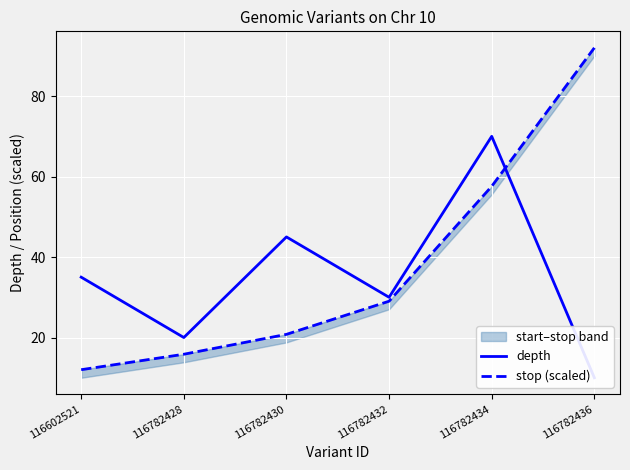

Which label corresponds to the largest value in the chart?

116782436